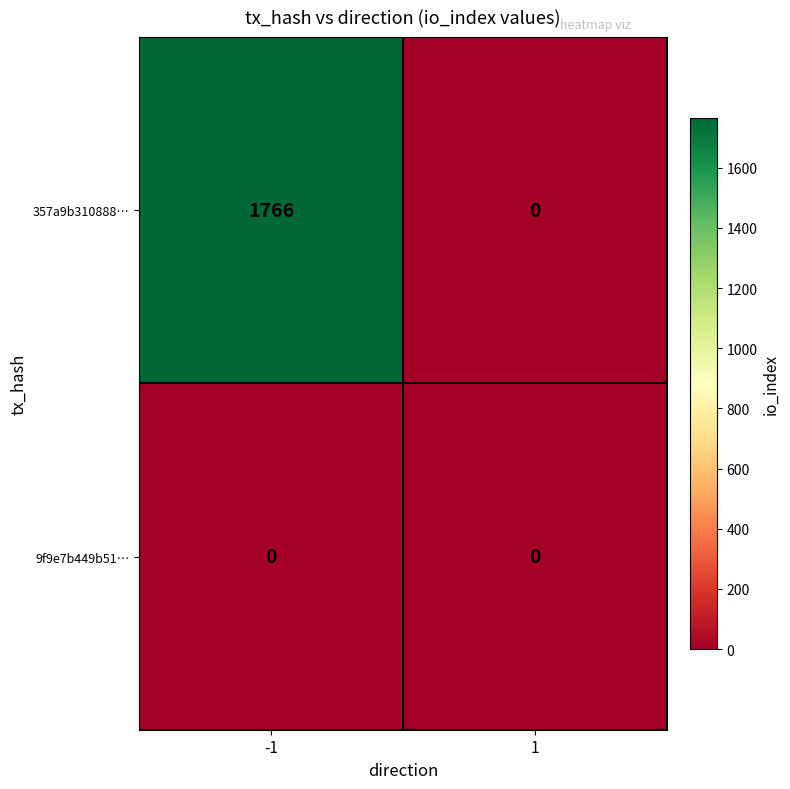

True or false: 357a9b310888… has a value of 1766 at -1.

True